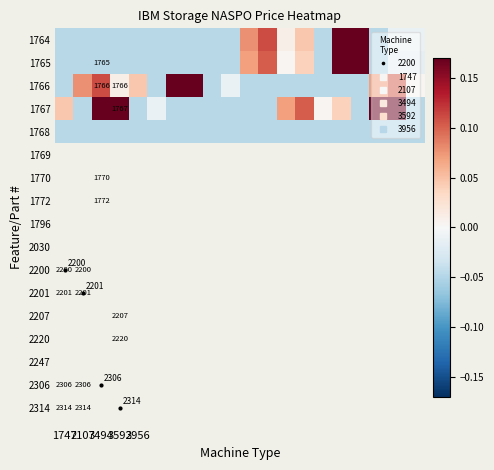

How many values in the 1766 series exceed 0?

9